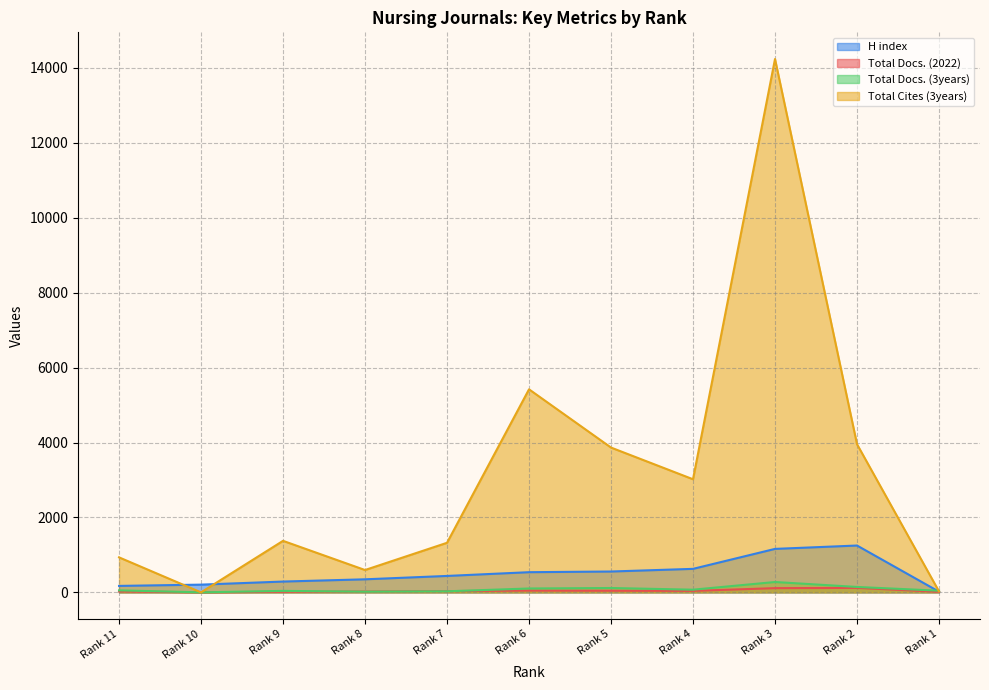

Is it true that Total Docs. (3years) equals 39 at Rank 9?

True